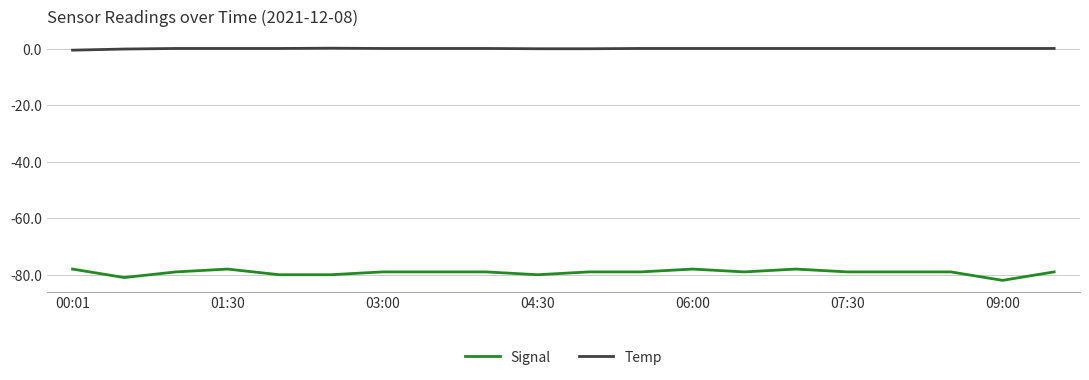

Which series has the largest total across all categories?

Temp